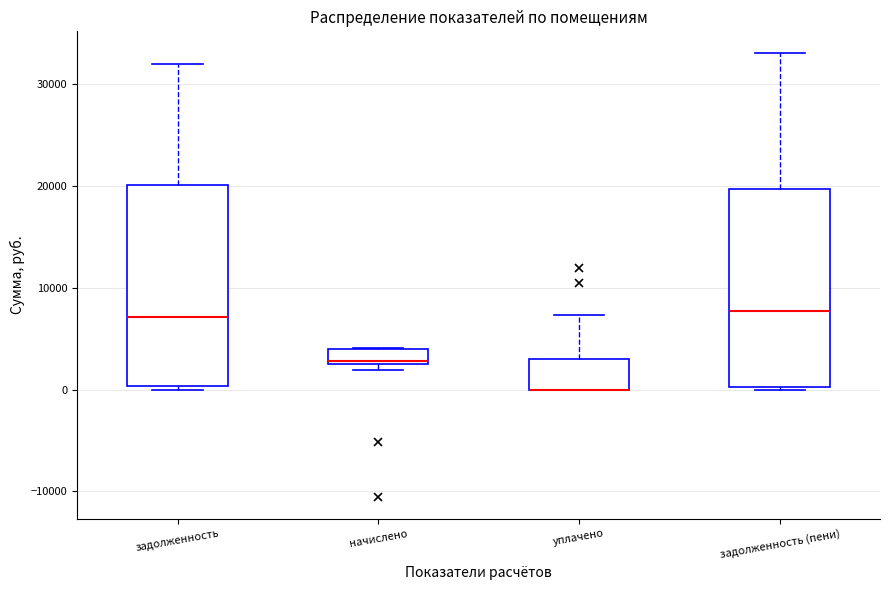

Where is the upper edge of the box for начислено on the y-axis? The values are not printed on the chart, so give them approximately, as read against the axis.

4000